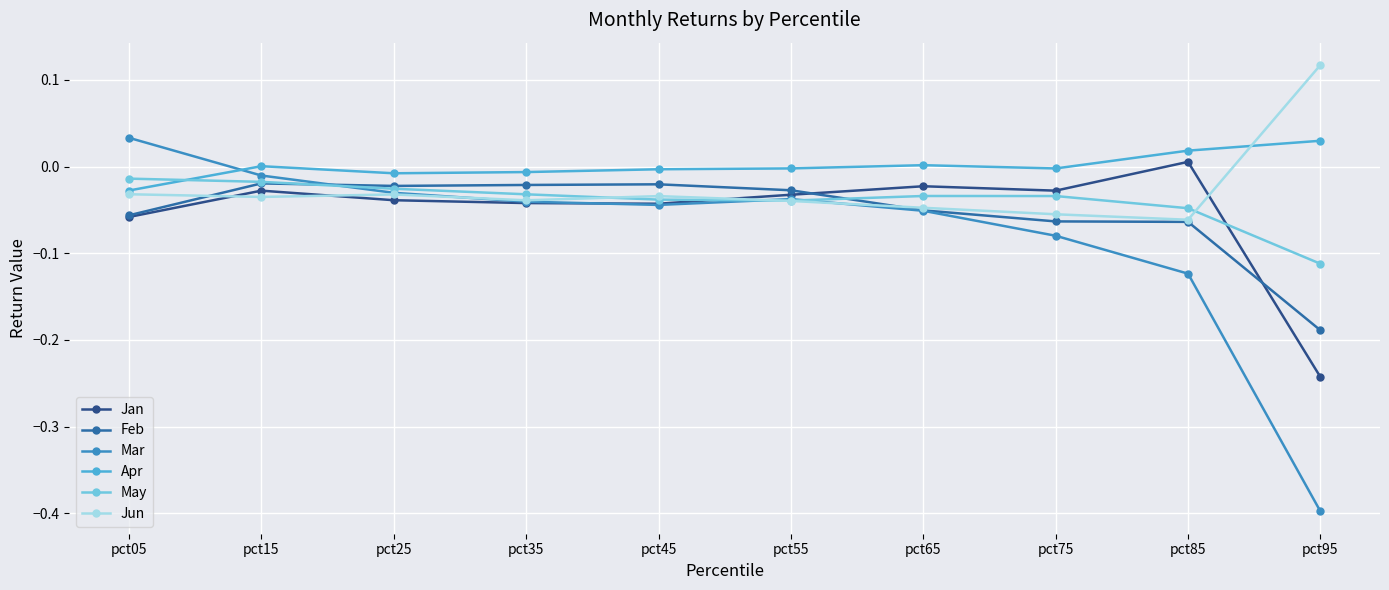

How many interior local valleys does the Mar series have?

1